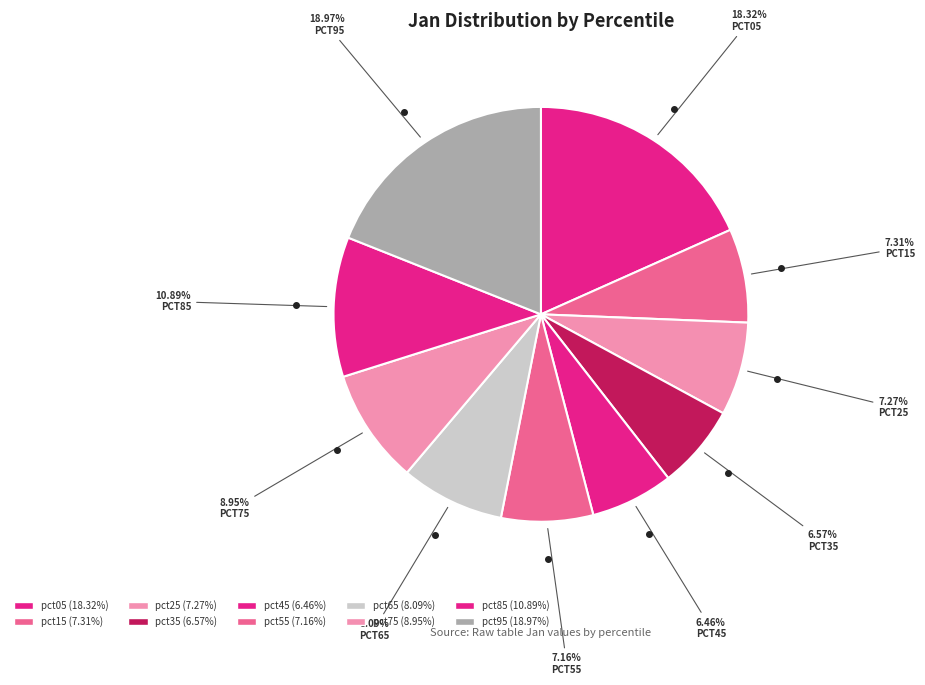

To the nearest percent, what percentage of the pie is pct45?

6%